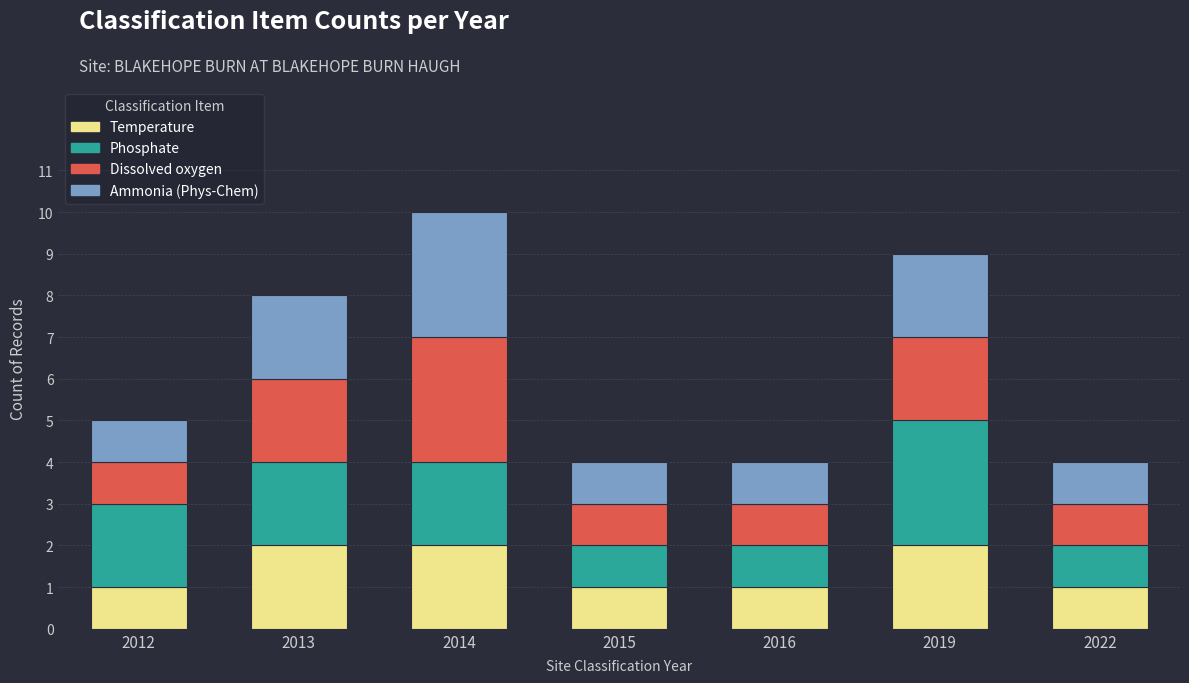

Reading left to right, transcribe the values for Temperature.

2012=1	2013=2	2014=2	2015=1	2016=1	2019=2	2022=1